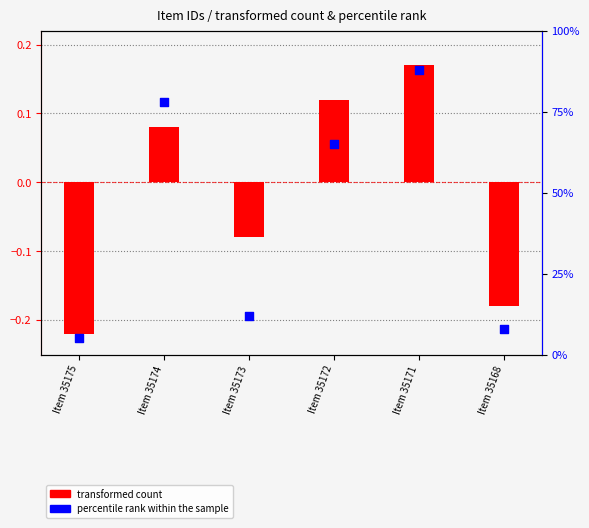

At how many categories does at least one series exceed 27?

3